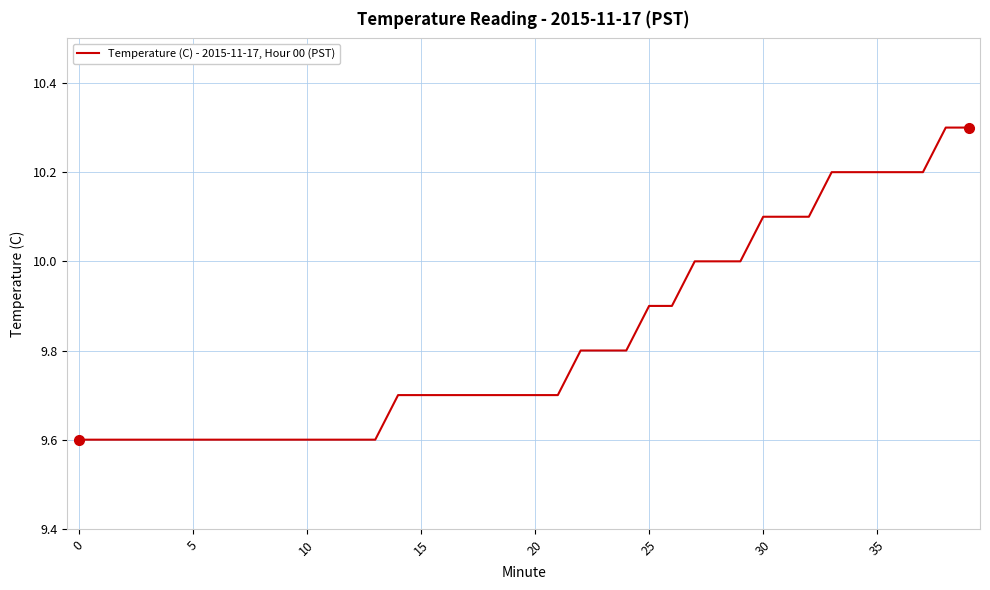

What is the difference between the maximum and minimum values?

0.7